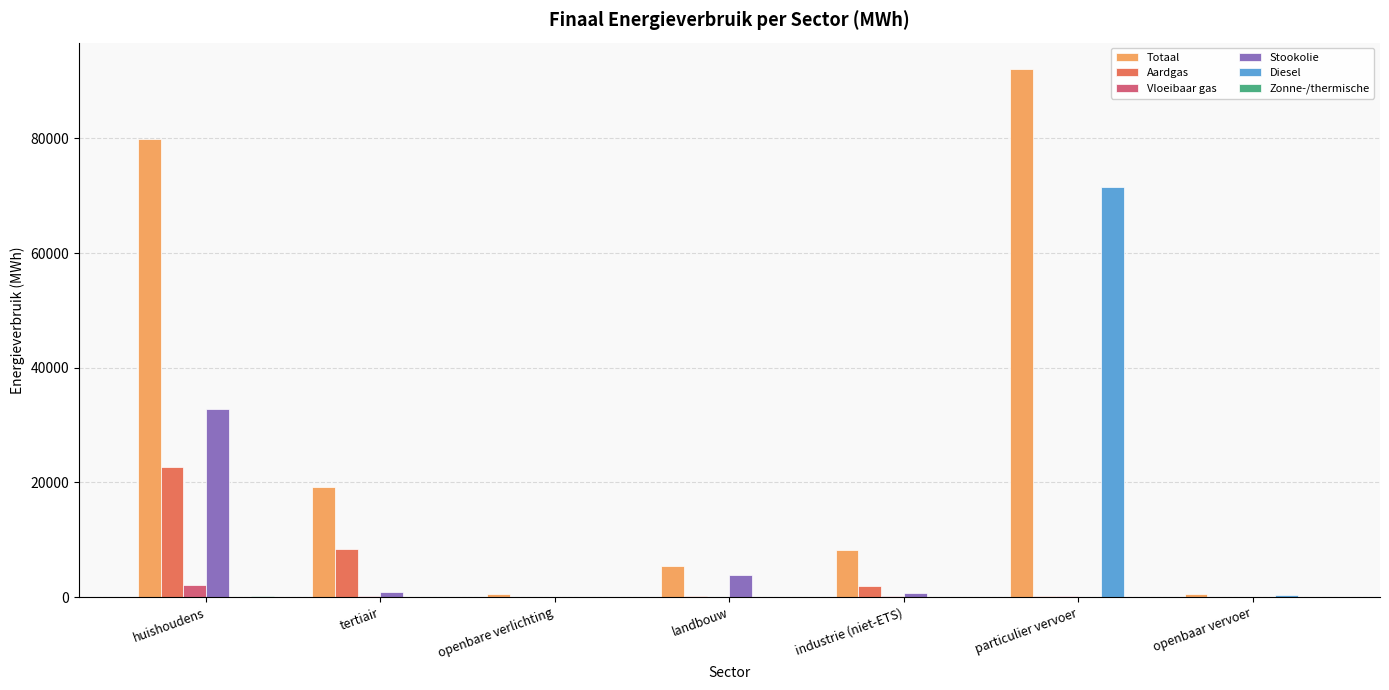

Which series has the largest total across all categories?

Totaal